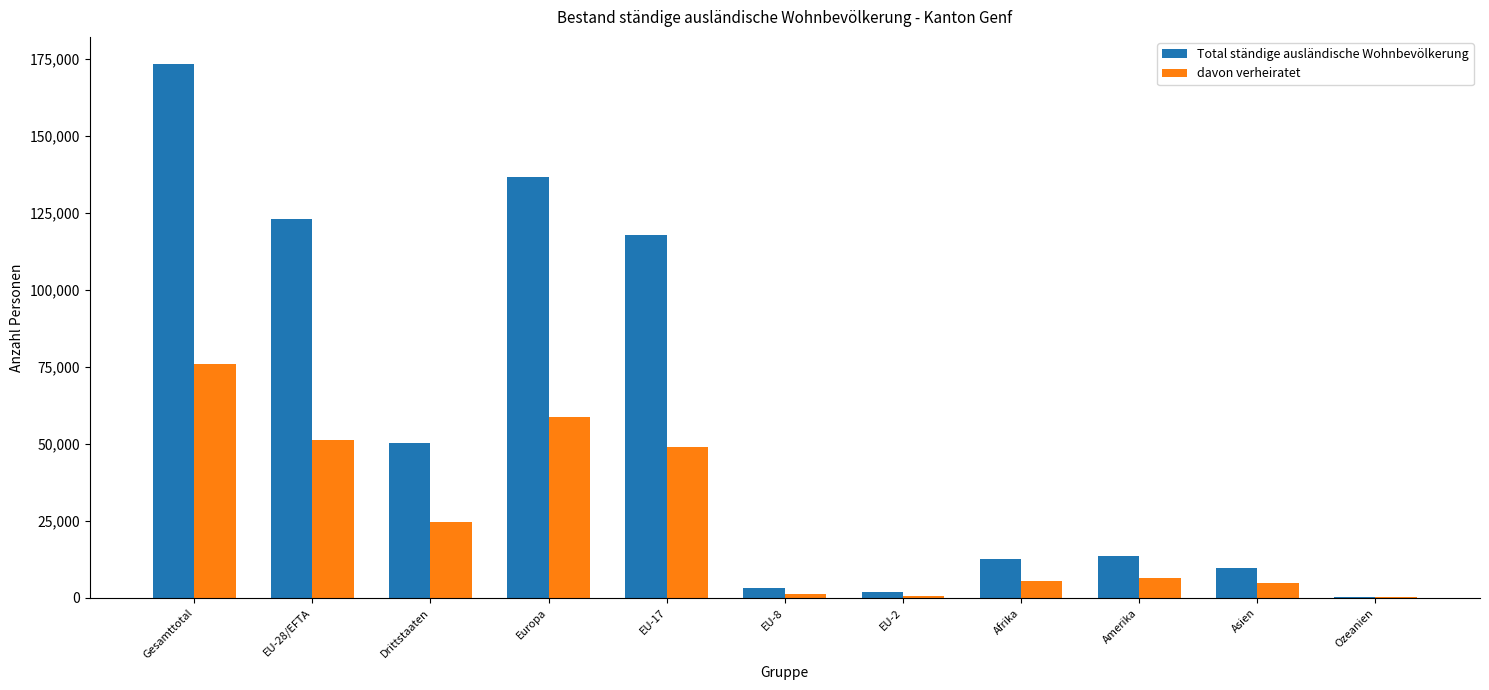

How many groups of bars are there?

11